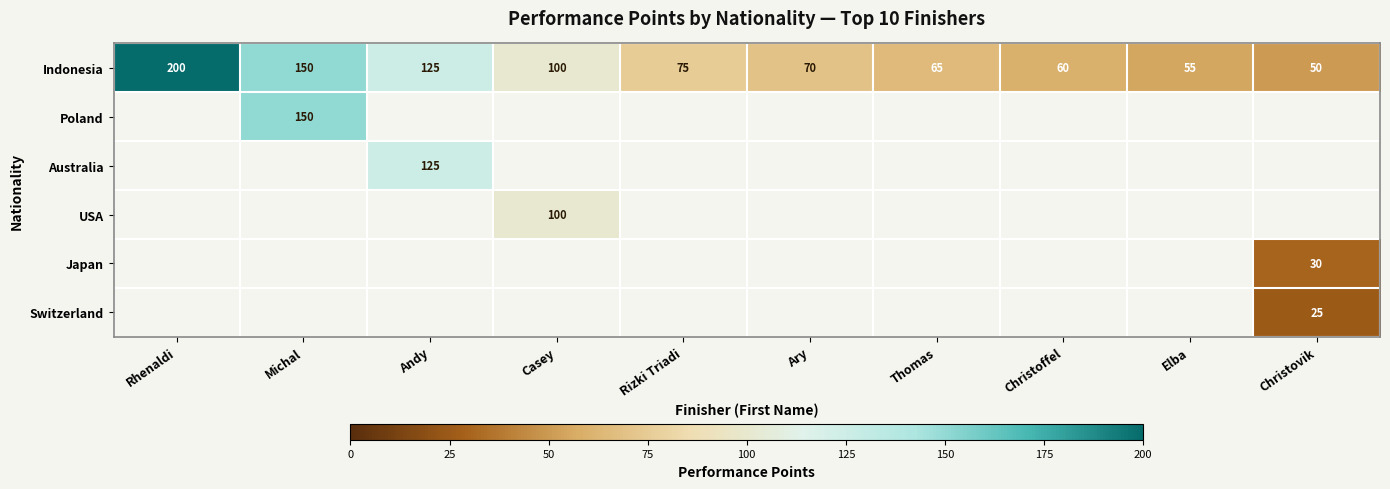

The USA series shows 171.8 at Casey. True or false?

False